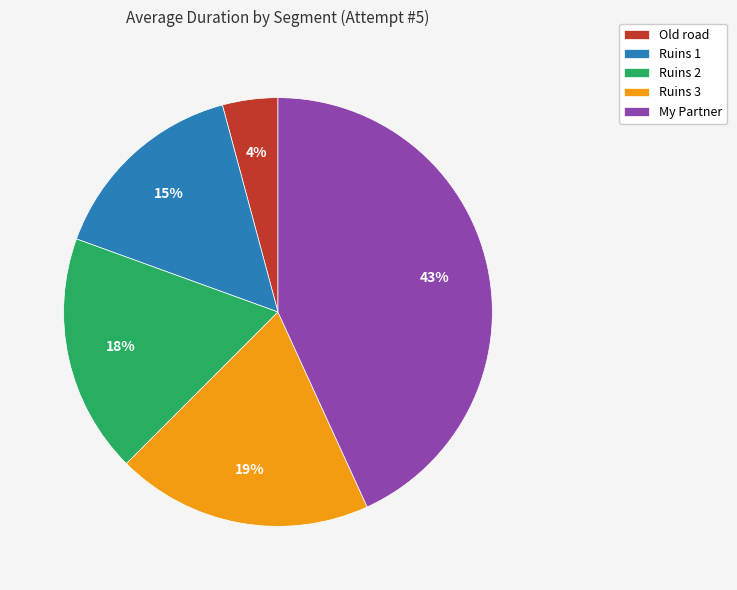

The Ruins 1 slice represents 15% of the pie. True or false?

True